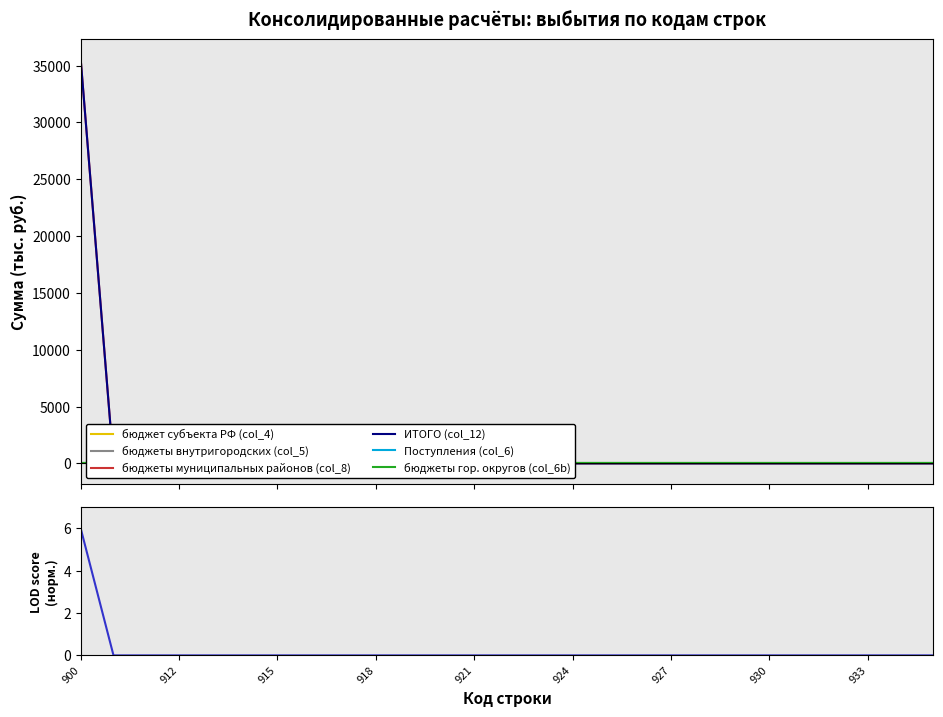

Reading left to right, list all the values displayed in this chart.

бюджет субъекта РФ (col_4): 900=0.0	910=0.0	911=0.0	912=0.0	913=0.0	914=0.0	915=0.0	916=0.0	917=0.0	918=0.0	919=0.0	920=0.0	921=0.0	922=0.0	923=0.0	924=0.0	925=0.0	926=0.0	927=0.0	928=0.0	929=0.0	930=0.0	931=0.0	932=0.0	933=0.0	934=0.0	935=0.0
бюджеты внутригородских (col_5): 900=0.0	910=0.0	911=0.0	912=0.0	913=0.0	914=0.0	915=0.0	916=0.0	917=0.0	918=0.0	919=0.0	920=0.0	921=0.0	922=0.0	923=0.0	924=0.0	925=0.0	926=0.0	927=0.0	928=0.0	929=0.0	930=0.0	931=0.0	932=0.0	933=0.0	934=0.0	935=0.0
бюджеты муниципальных районов (col_8): 900=35525.3	910=0.0	911=0.0	912=0.0	913=0.0	914=0.0	915=0.0	916=0.0	917=0.0	918=0.0	919=0.0	920=0.0	921=0.0	922=0.0	923=0.0	924=0.0	925=0.0	926=0.0	927=0.0	928=0.0	929=0.0	930=0.0	931=0.0	932=0.0	933=0.0	934=0.0	935=0.0
ИТОГО (col_12): 900=35525.3	910=0.0	911=0.0	912=0.0	913=0.0	914=0.0	915=0.0	916=0.0	917=0.0	918=0.0	919=0.0	920=0.0	921=0.0	922=0.0	923=0.0	924=0.0	925=0.0	926=0.0	927=0.0	928=0.0	929=0.0	930=0.0	931=0.0	932=0.0	933=0.0	934=0.0	935=0.0
Поступления (col_6): 900=0.0	910=0.0	911=0.0	912=0.0	913=0.0	914=0.0	915=0.0	916=0.0	917=0.0	918=0.0	919=0.0	920=0.0	921=0.0	922=0.0	923=0.0	924=0.0	925=0.0	926=0.0	927=0.0	928=0.0	929=0.0	930=0.0	931=0.0	932=0.0	933=0.0	934=0.0	935=0.0
бюджеты гор. округов (col_6b): 900=0.0	910=0.0	911=0.0	912=0.0	913=0.0	914=0.0	915=0.0	916=0.0	917=0.0	918=0.0	919=0.0	920=0.0	921=0.0	922=0.0	923=0.0	924=0.0	925=0.0	926=0.0	927=0.0	928=0.0	929=0.0	930=0.0	931=0.0	932=0.0	933=0.0	934=0.0	935=0.0